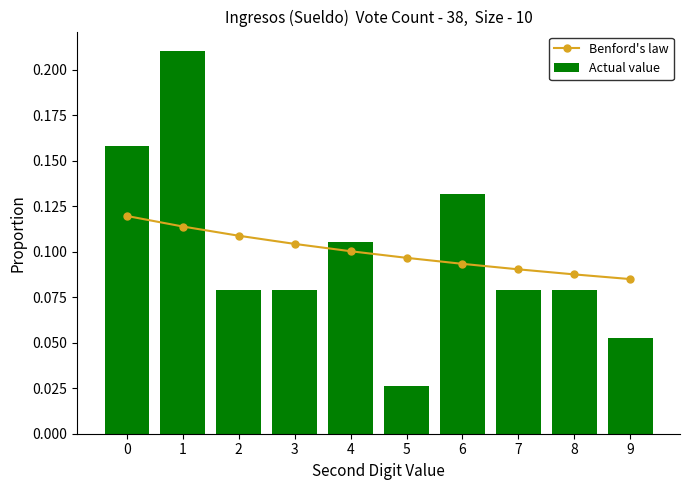

Between 5 and 9, which series saw the biggest shift?

Actual value